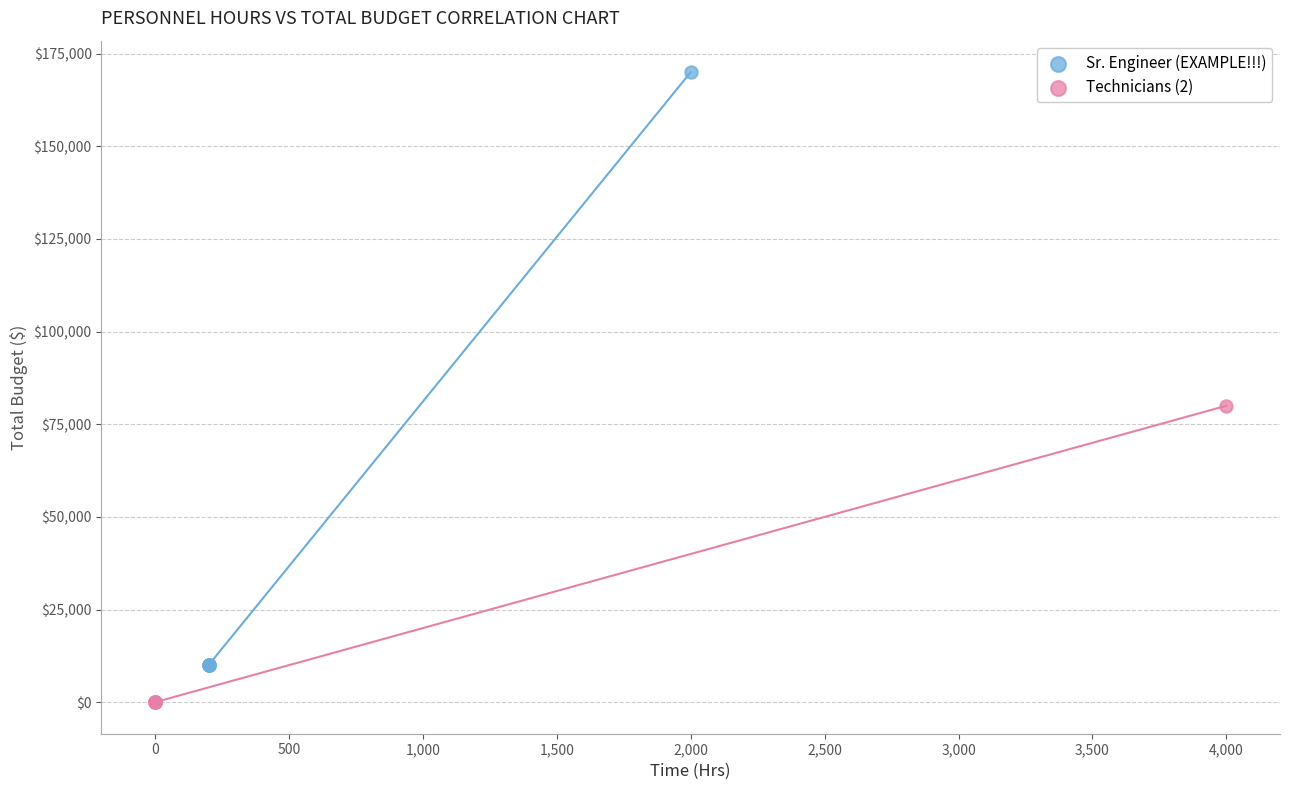

What are all the series names shown in the legend?

Sr. Engineer (EXAMPLE!!!), Technicians (2)